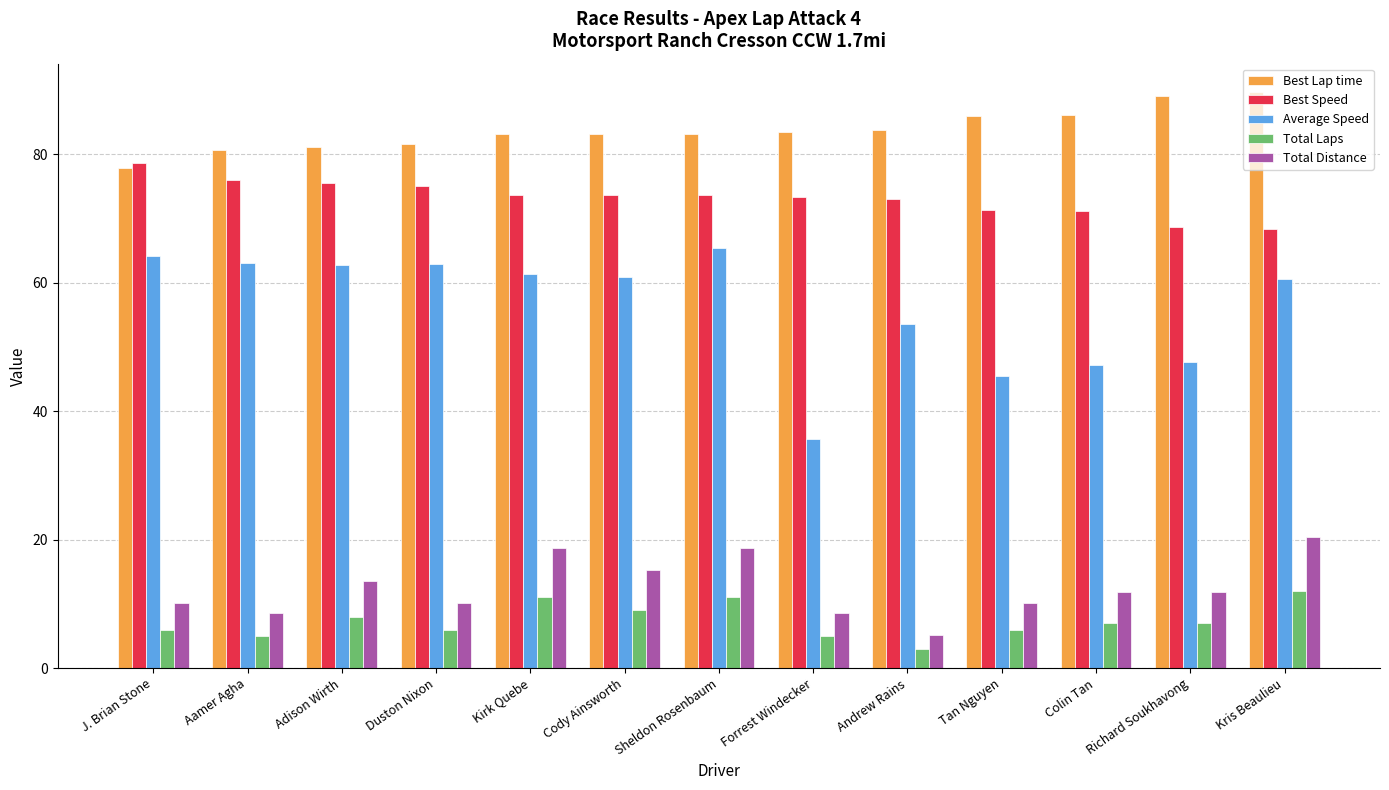

What is the value of the Best Lap time bar at the 13th from the left?

89.6